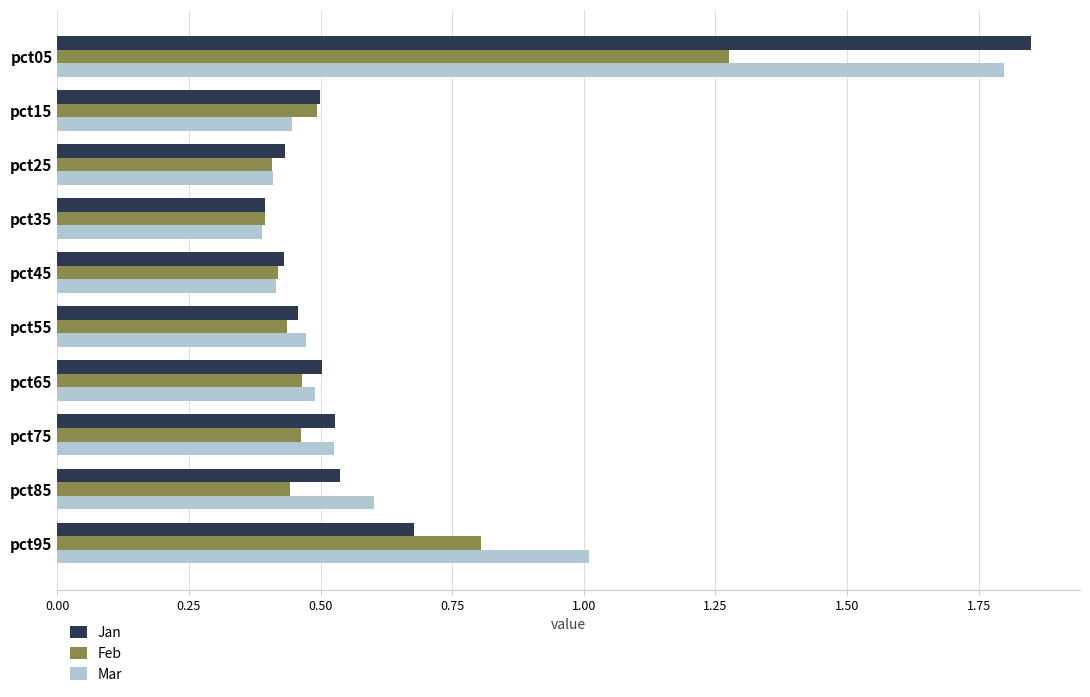

Which series has the largest range (max minus min)?

Jan